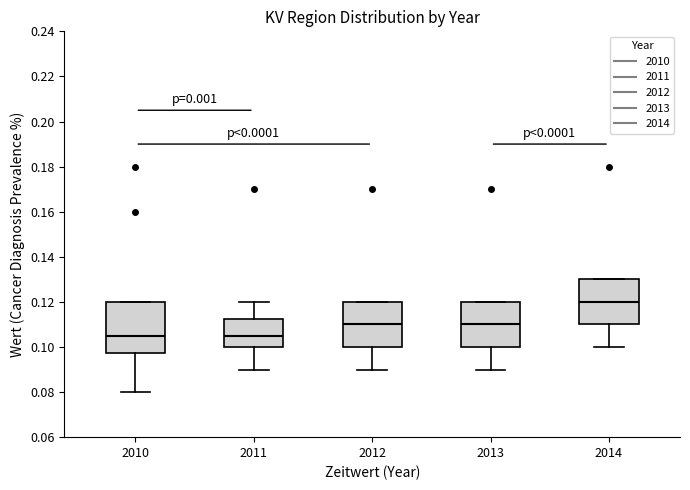

Which box is the tallest, from its lower edge to its upper edge?

2010